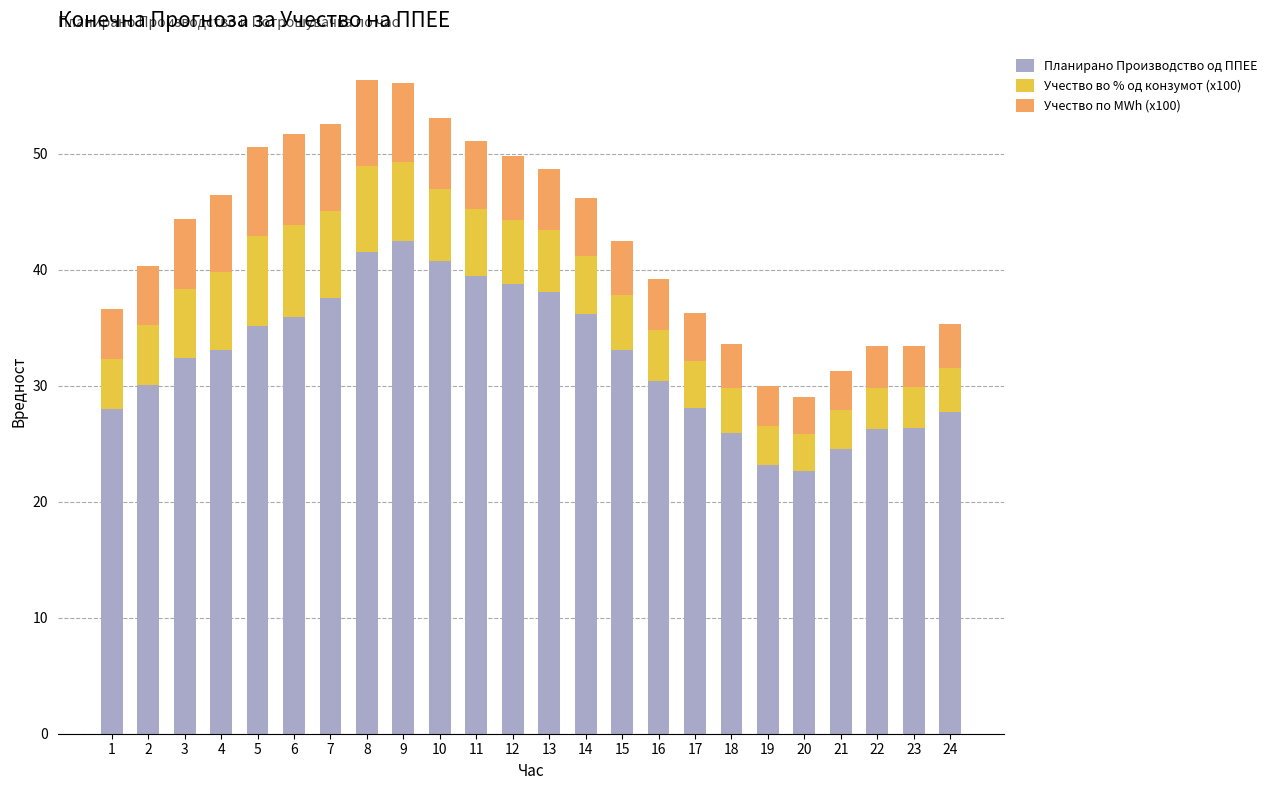

What is the difference between the maximum and minimum values in the Планирано Производство од ППЕЕ series?

19.9